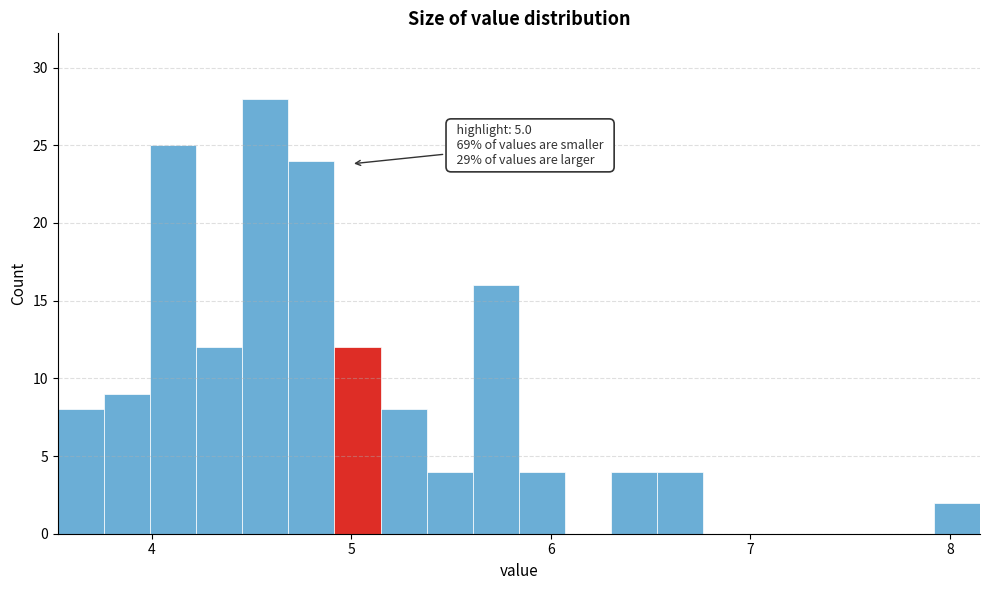

Around what value on the x-axis is the tallest bar? Give the approximate position of its centre, as read against the axis.

4.6